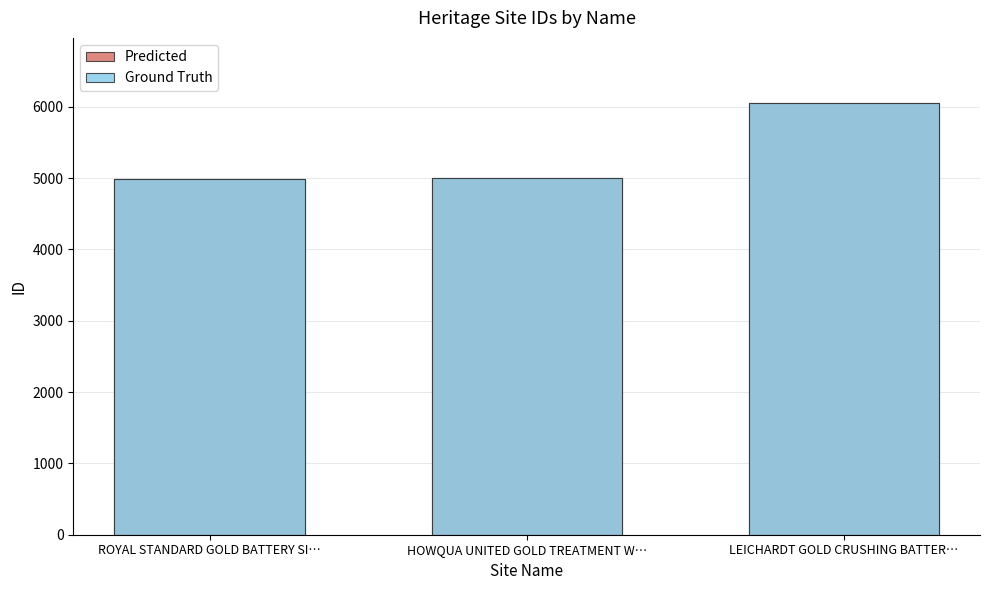

What position from the right is LEICHARDT GOLD CRUSHING BATTER…?

1